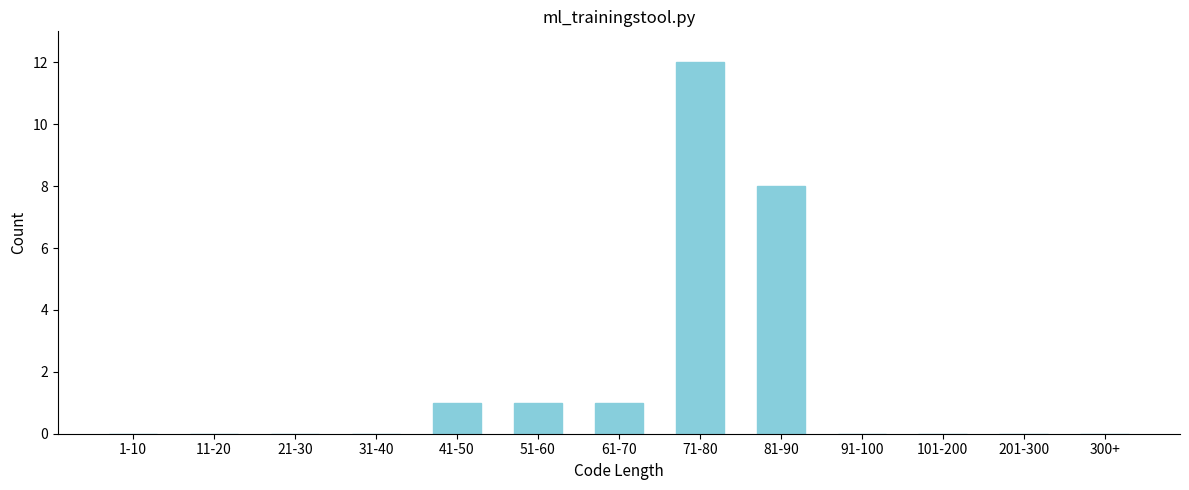

Reading left to right, what are all the values shown in this chart?

1-10=0	11-20=0	21-30=0	31-40=0	41-50=1	51-60=1	61-70=1	71-80=12	81-90=8	91-100=0	101-200=0	201-300=0	300+=0